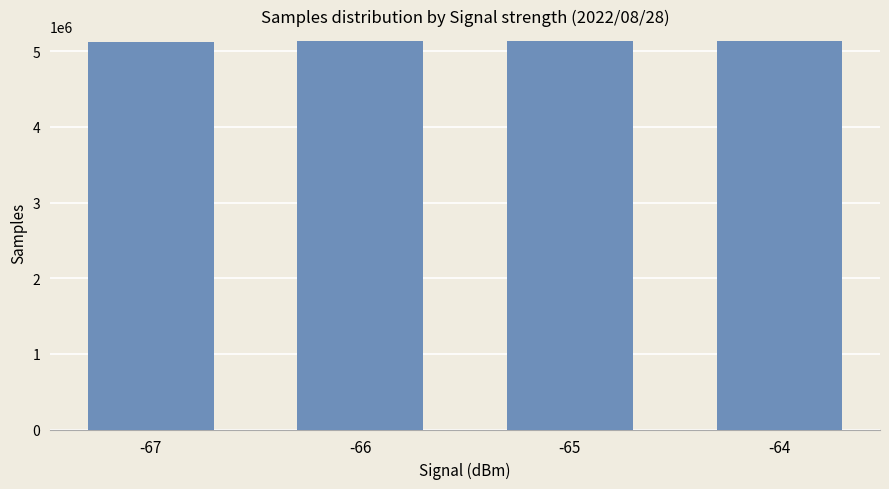

What is the average value?

5130267